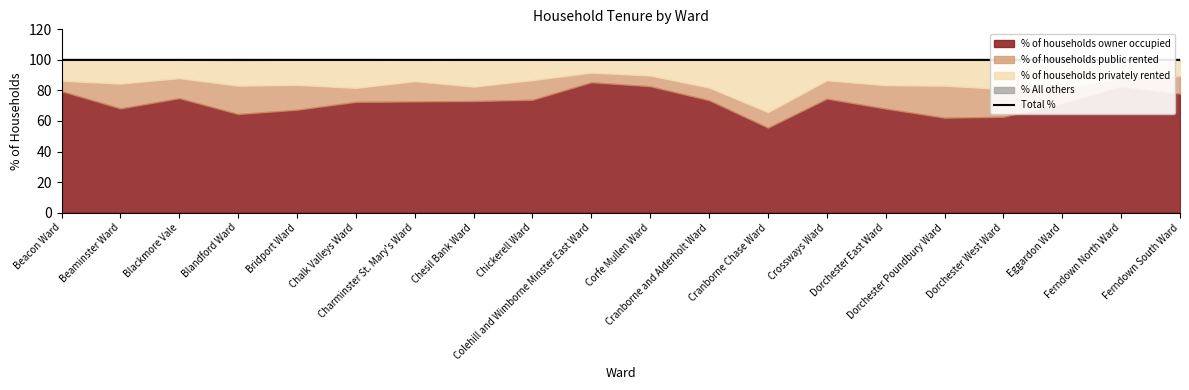

At which category does the data reach its first local peak?

Blandford Ward